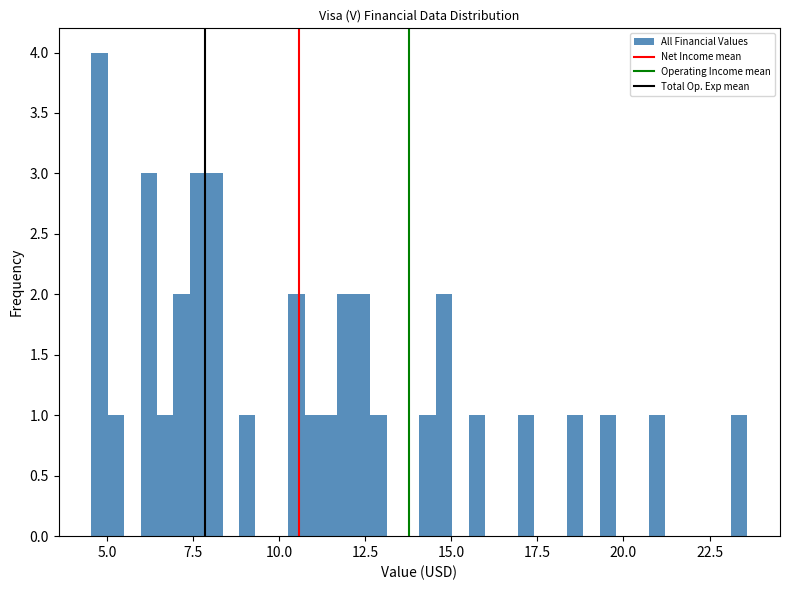

Read against the x-axis, roughly where is the centre of the tallest bar?

5.0